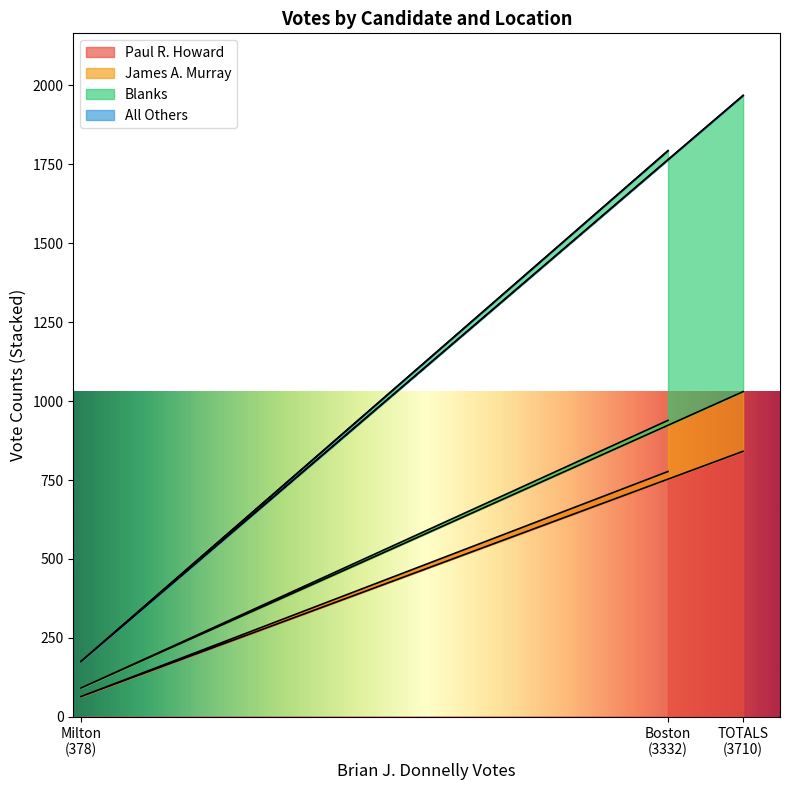

What is the lowest value of the Paul R. Howard series?

64